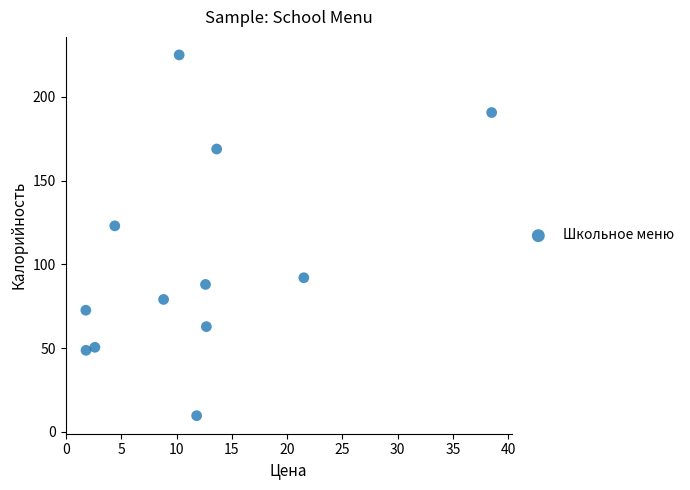

What is the average Y value?

100.9